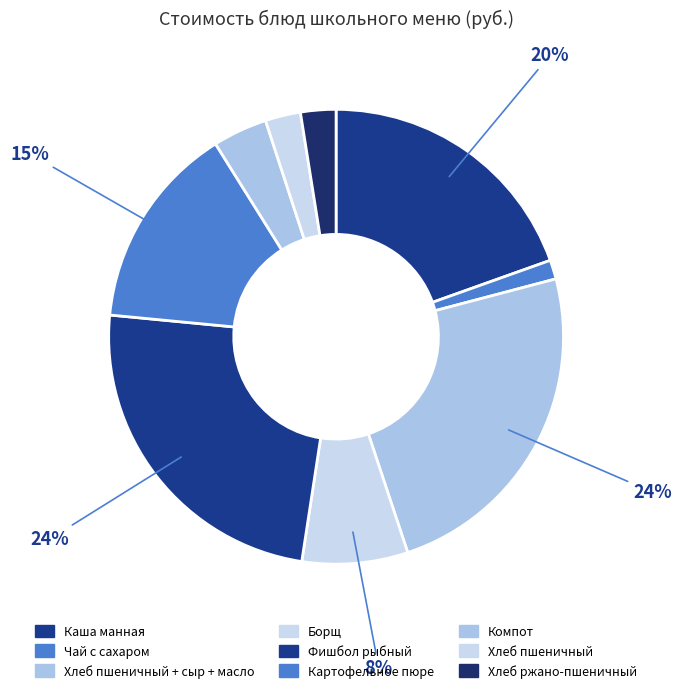

How many slices are in this pie chart?

9